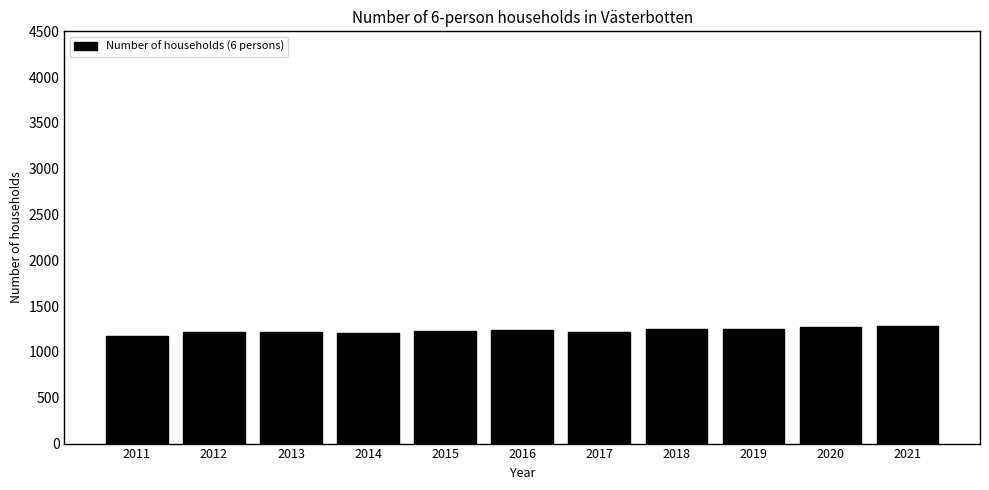

What is the value of the 1st bar from the left?

1176